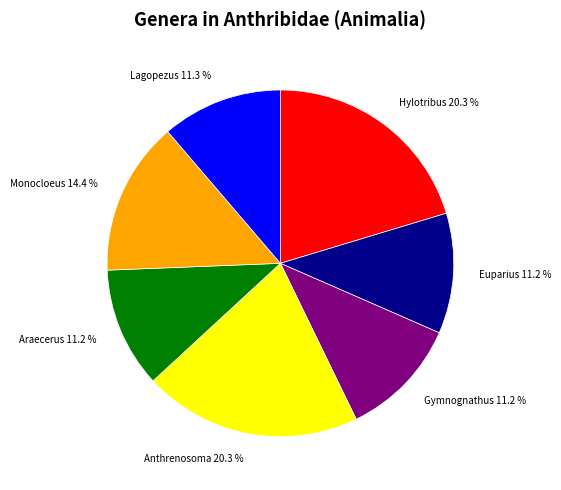

Is it true that Lagopezus is 18% of the pie?

False